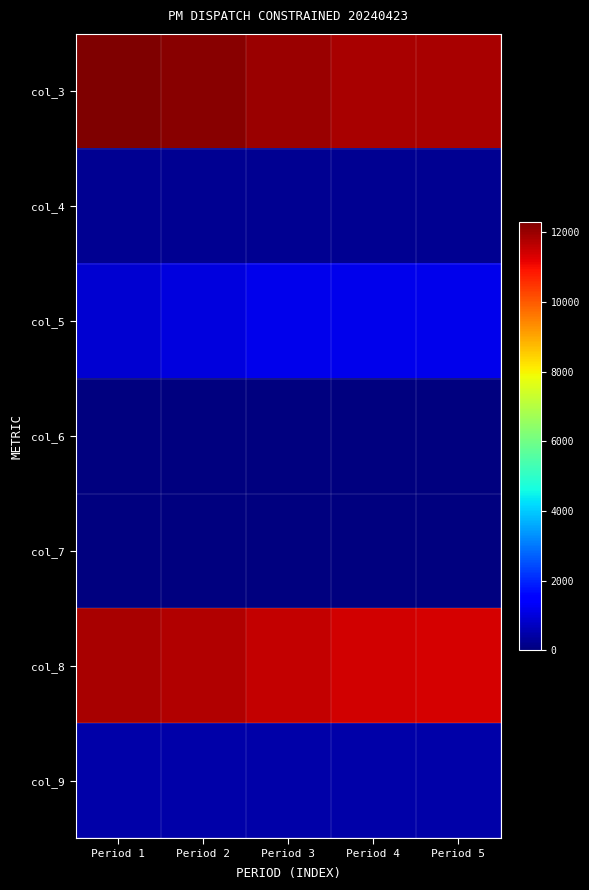

At how many categories does at least one series exceed 2281?

5